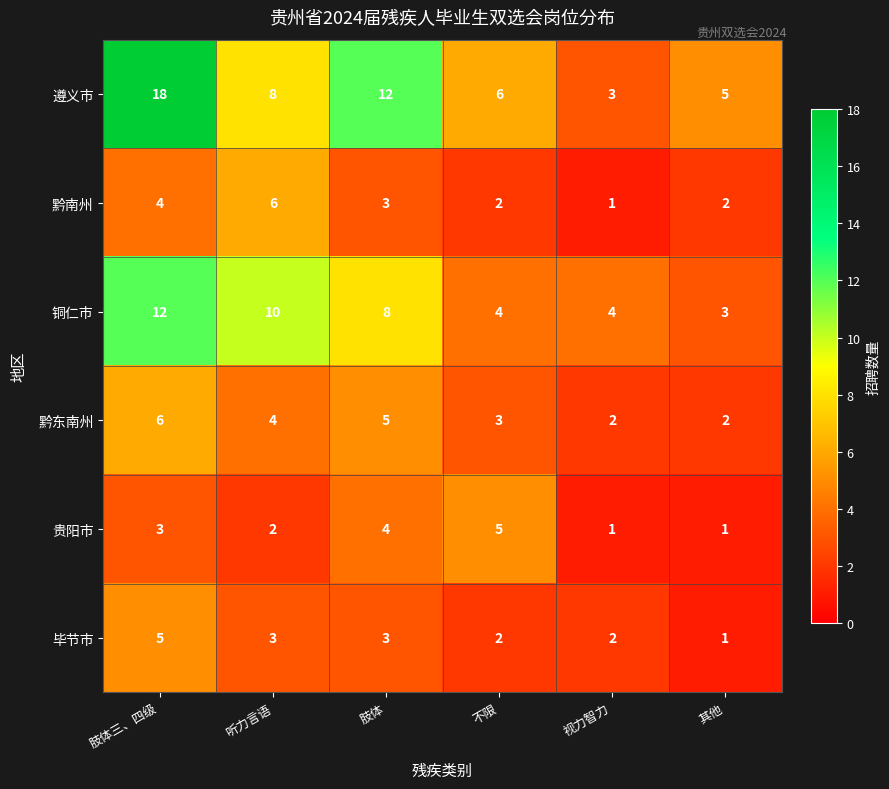

How many values in the 铜仁市 series are below 8?

3